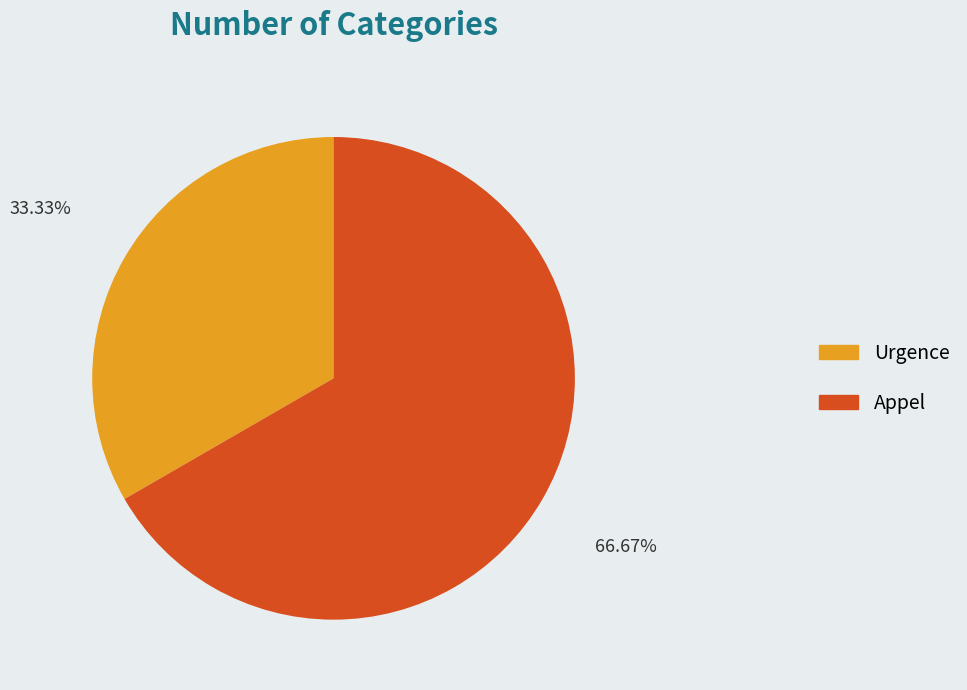

Between Urgence and Appel, which is larger?

Appel